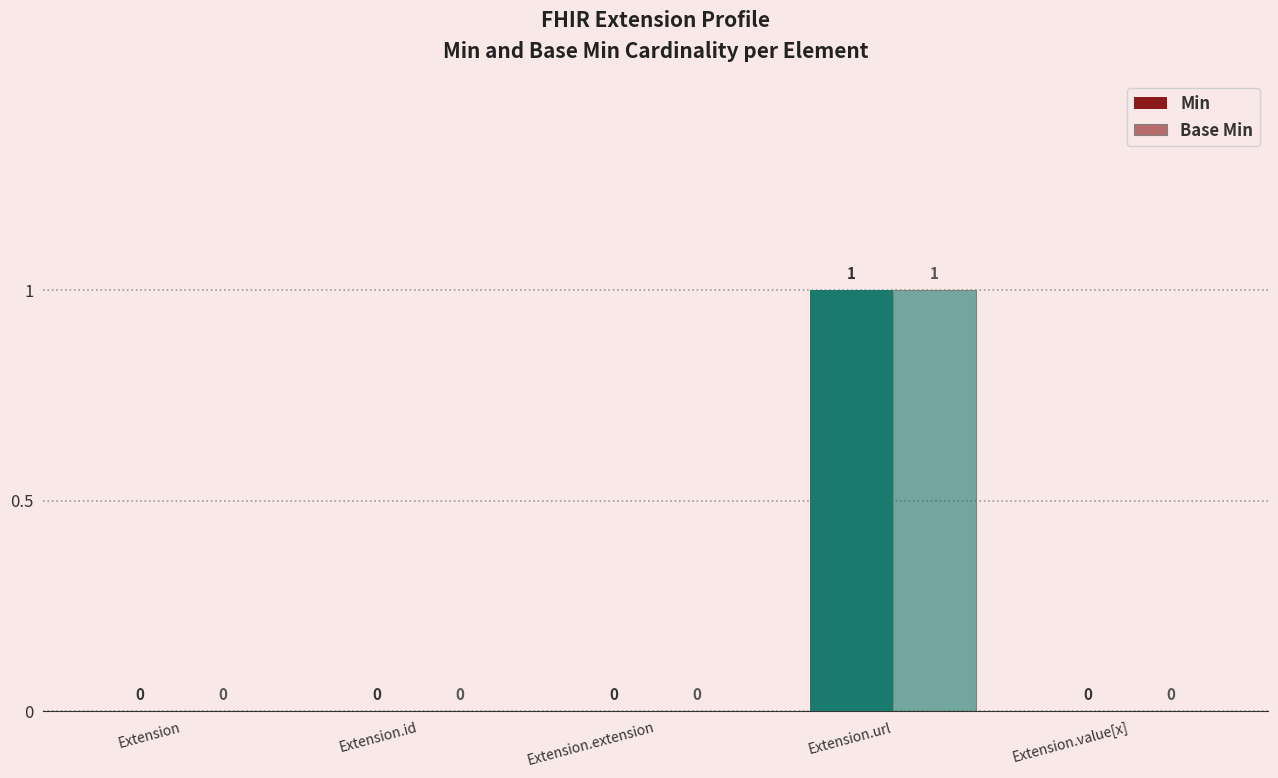

How many series are shown in this chart?

2